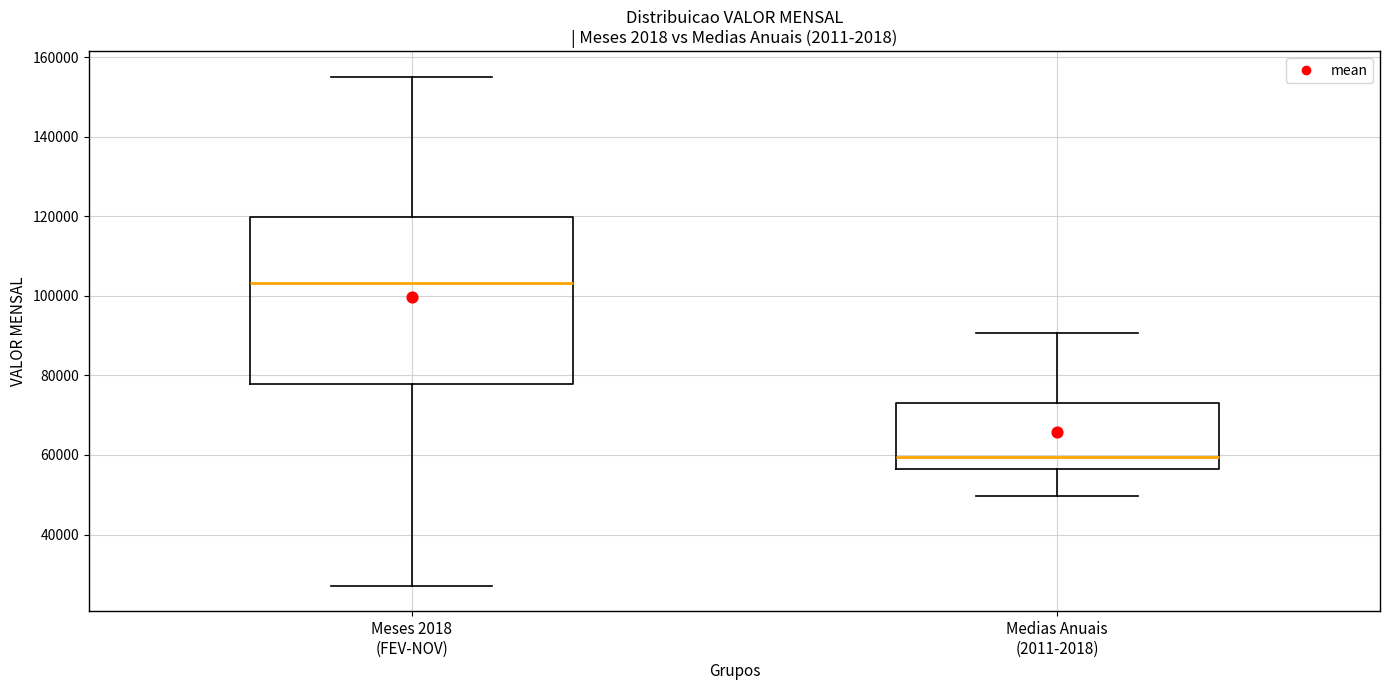

Reading left to right, transcribe this box plot: for each box, give where its median line is, the range the box spans, and where its two whiskers end, as read against the y-axis. The values are not printed on the chart, so give them approximately, as read against the axis.

Meses 2018 (FEV-NOV): median 104000, box 78000 to 120000, whiskers 28000 to 156000
Medias Anuais (2011-2018): median 60000, box 56000 to 74000, whiskers 50000 to 90000